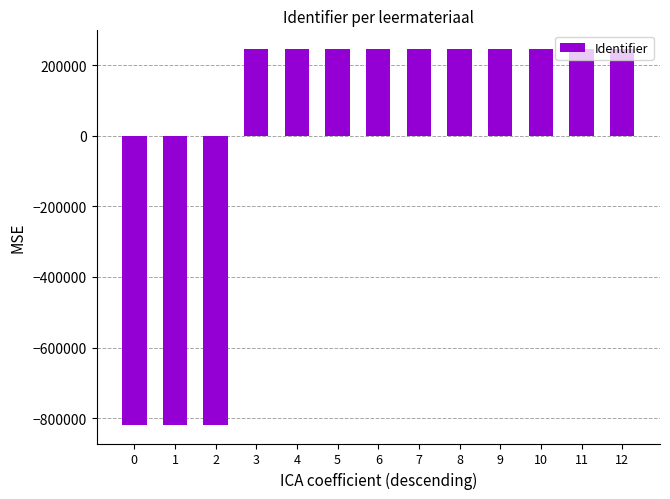

What is the change in value from 3 to 6?

+8.0